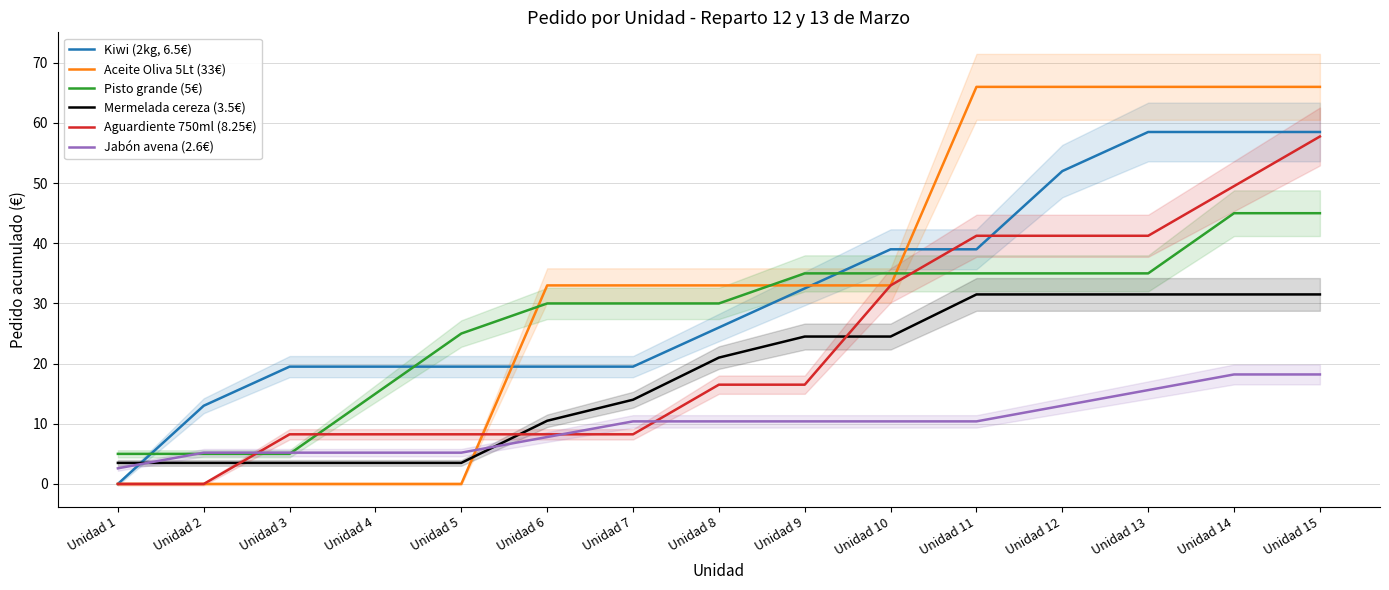

At which label does Aguardiente 750ml (8.25€) reach its peak?

Unidad 15